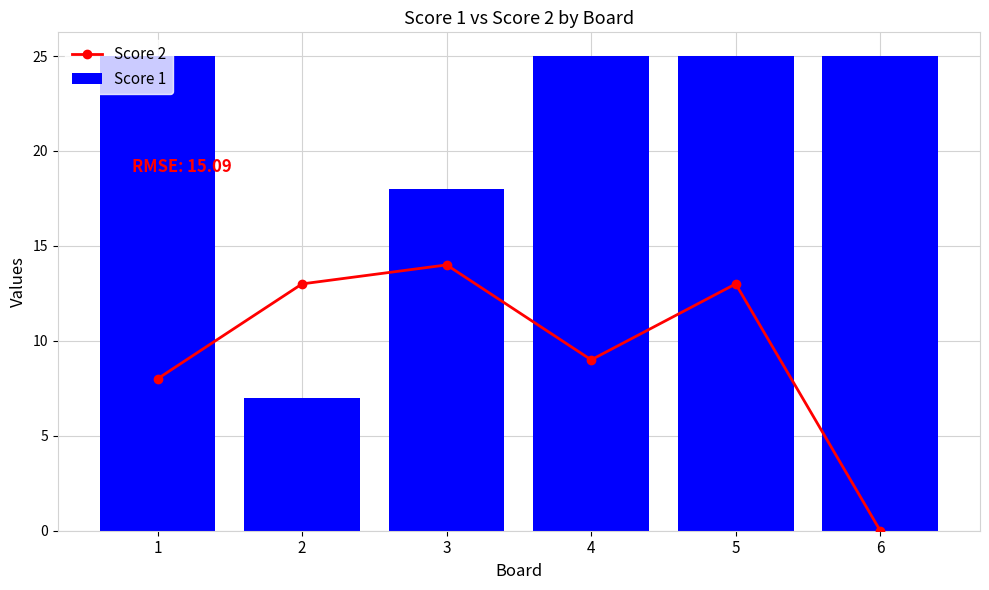

Is it true that Score 1 equals 40 at 6?

False